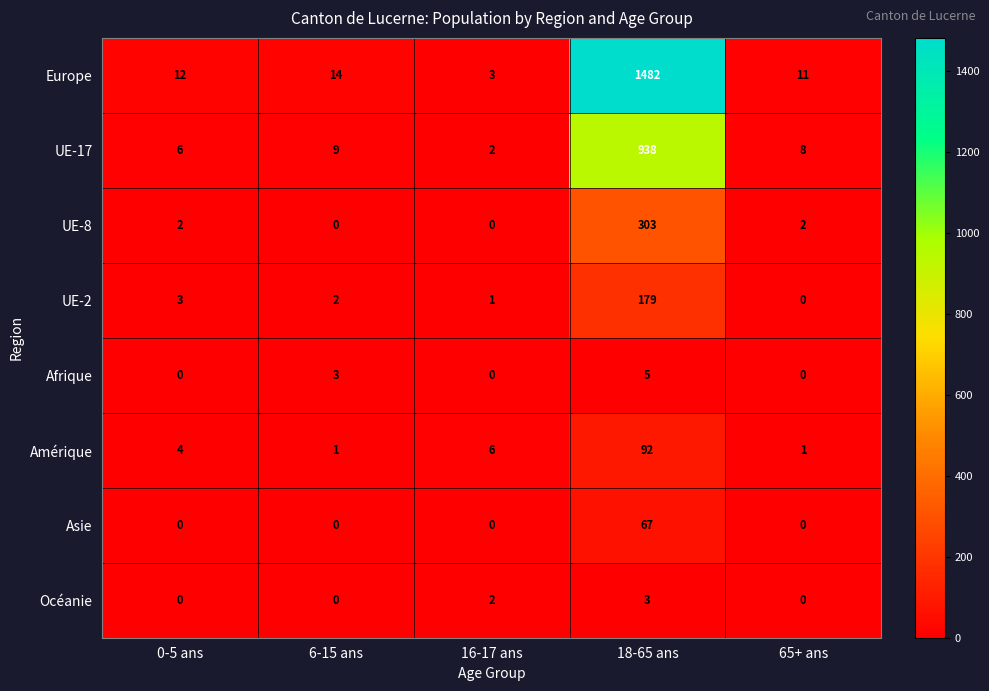

True or false: Océanie has a value of 0 at 0-5 ans.

True